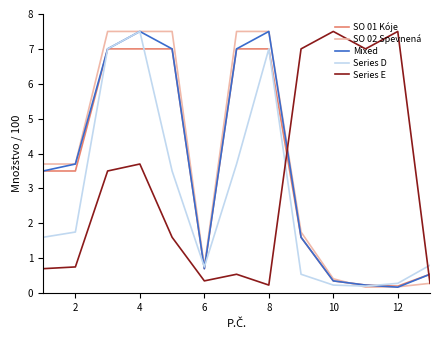

How many intersections are there between SO 01 Kóje and Series E?

2